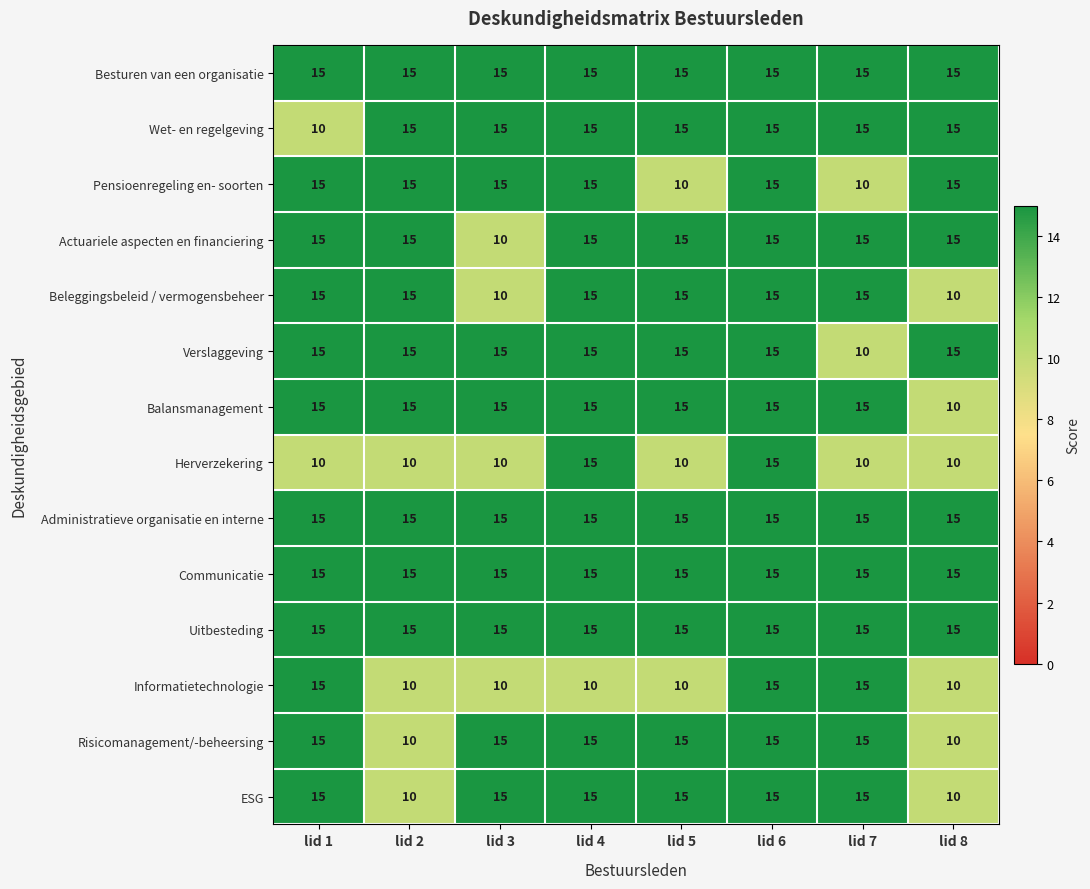

What is the difference between the maximum and minimum values in the Verslaggeving series?

5